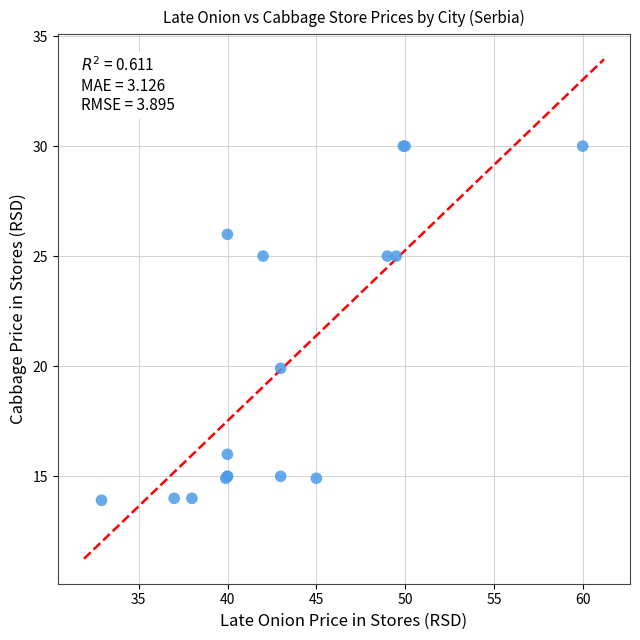

What Y value in the scatter plot is closest to 21?

19.9